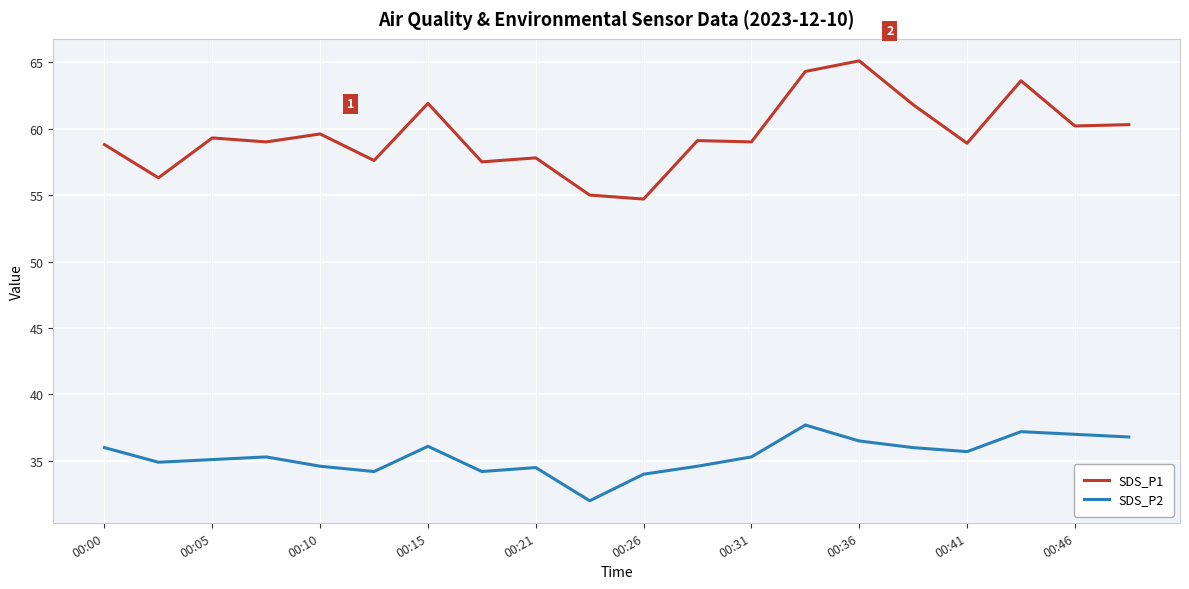

What is the difference between the maximum and minimum values in the SDS_P1 series?

10.4